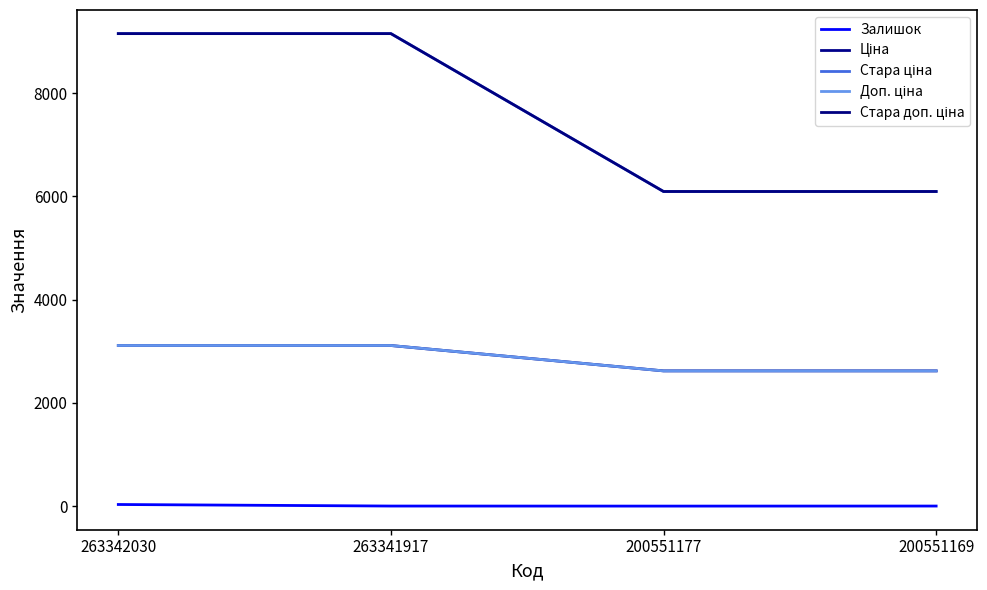

True or false: Стара доп. ціна and Доп. ціна intersect in this chart.

False